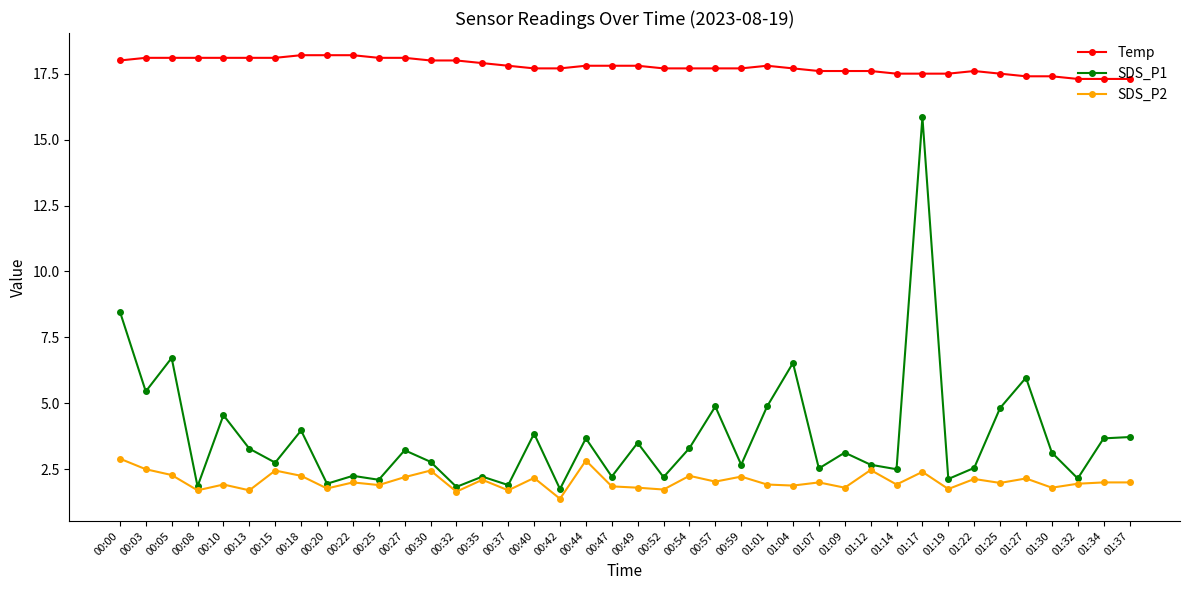

What is the label of the 40th point from the right?

00:00